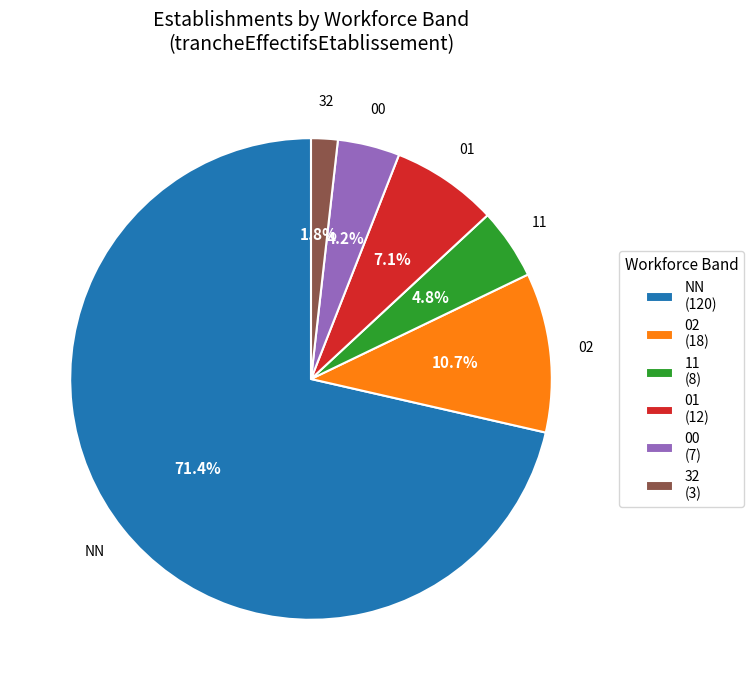

Count the number of slices in the pie.

6